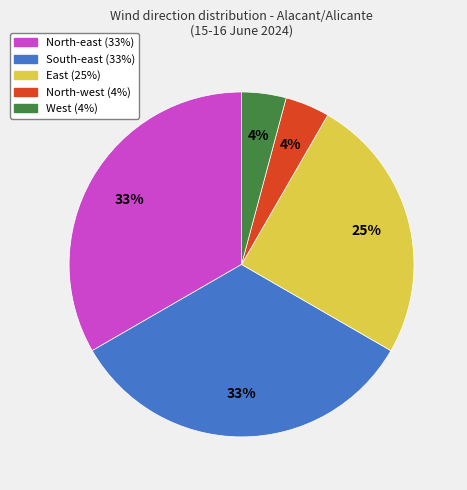

Is the sum of North-east and South-east greater than half?

Yes